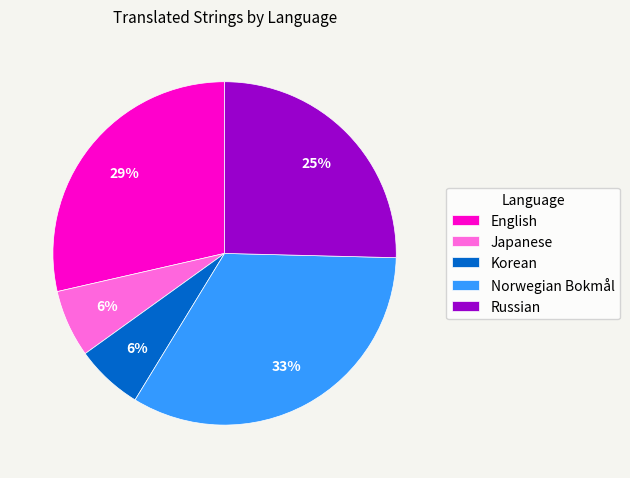

Approximately how many times larger is the value at Russian compared to English?

0.9